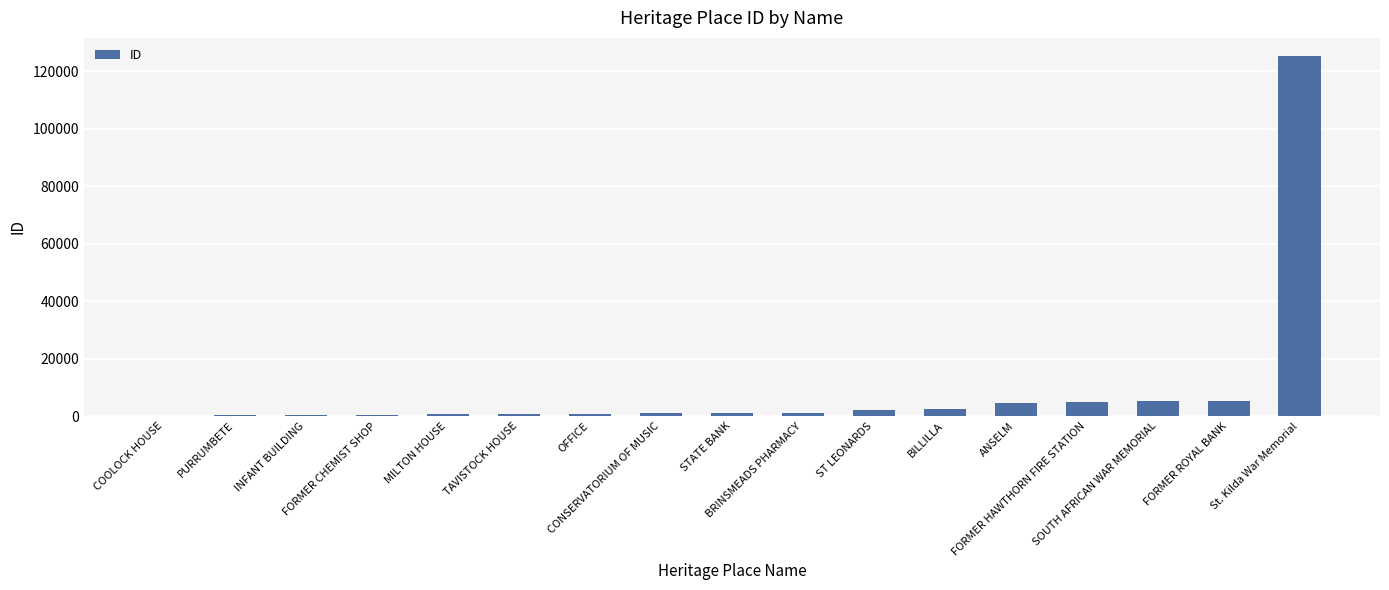

What is the sum of all values?

155619